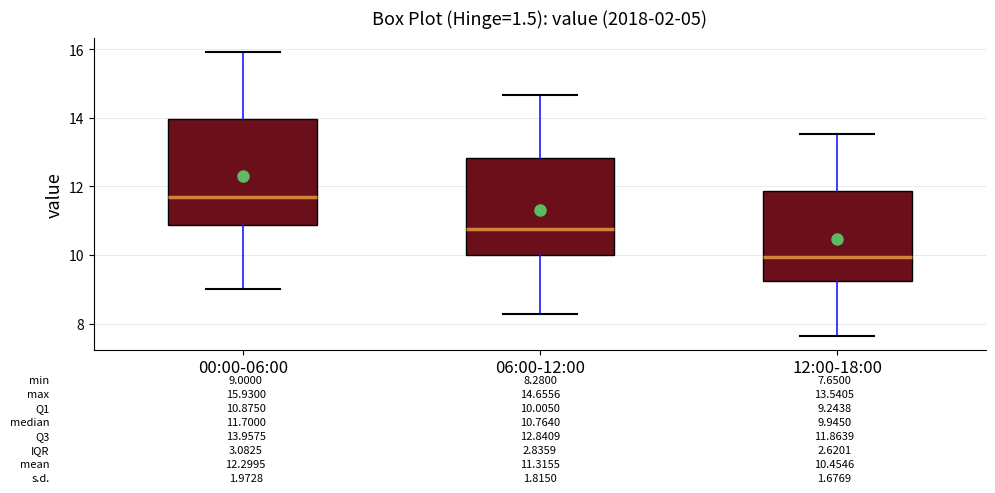

Which box is the tallest, from its lower edge to its upper edge?

00:00-06:00